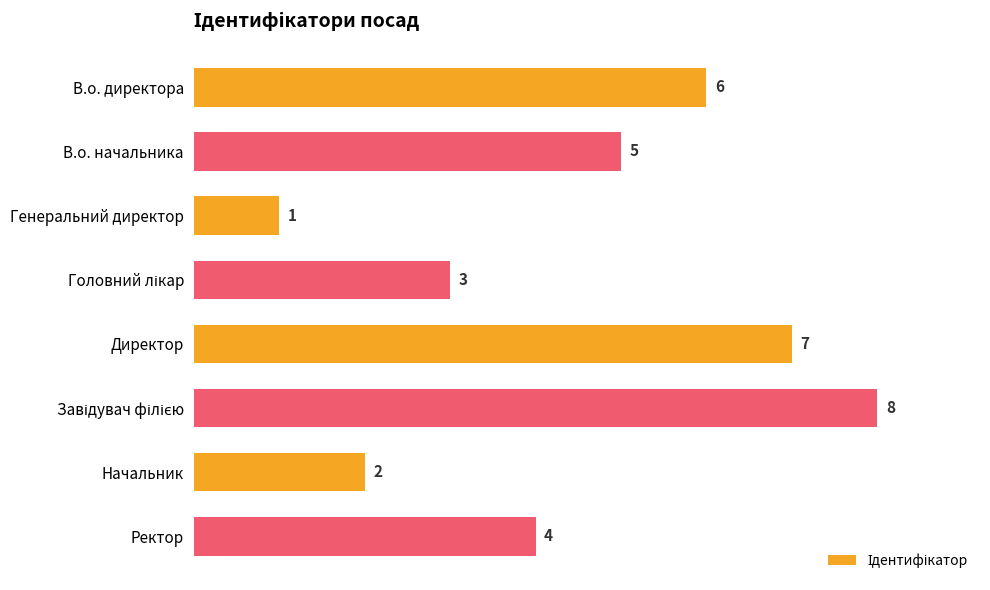

Approximately how many times larger is the value at Начальник compared to В.о. начальника?

0.4